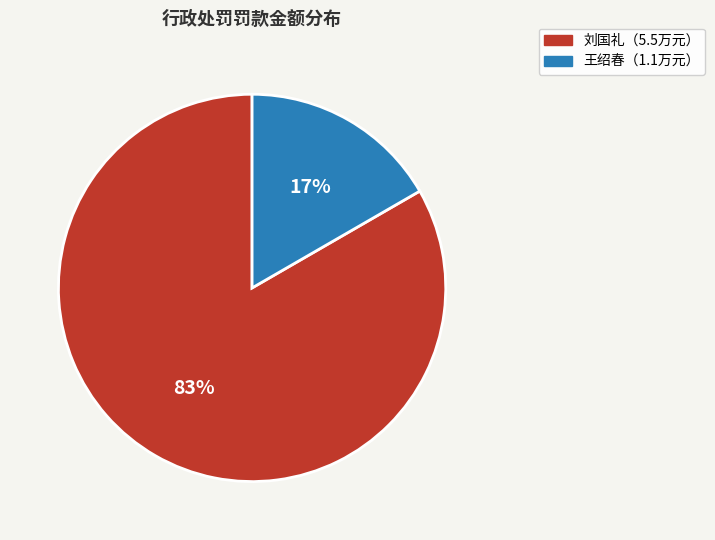

To the nearest percent, what is the average slice percentage?

50%